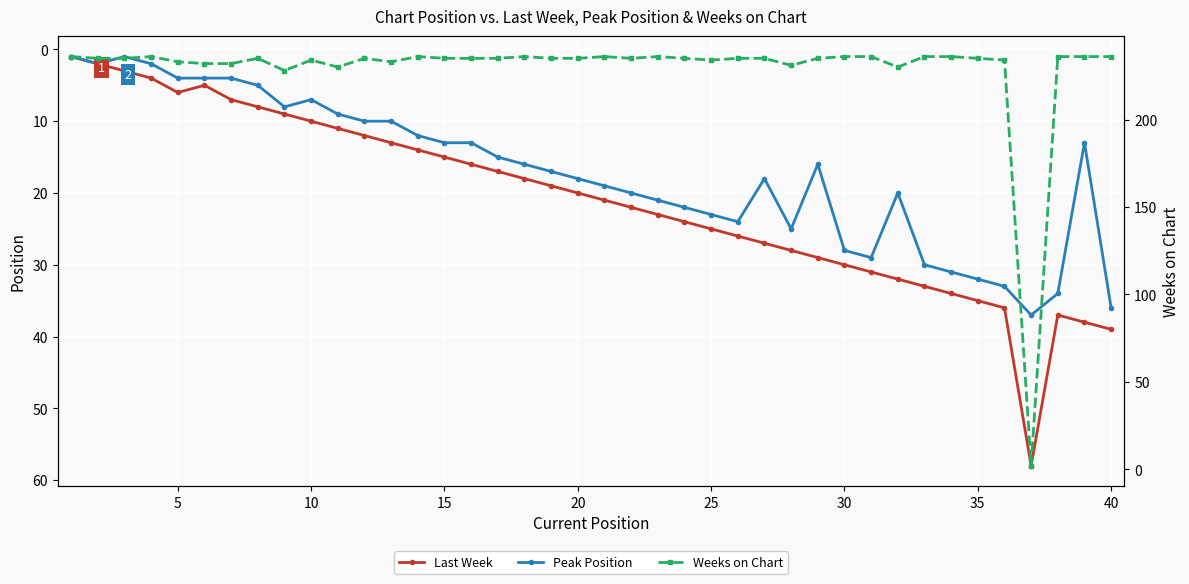

How many interior local peaks does the Peak Position series have?

6